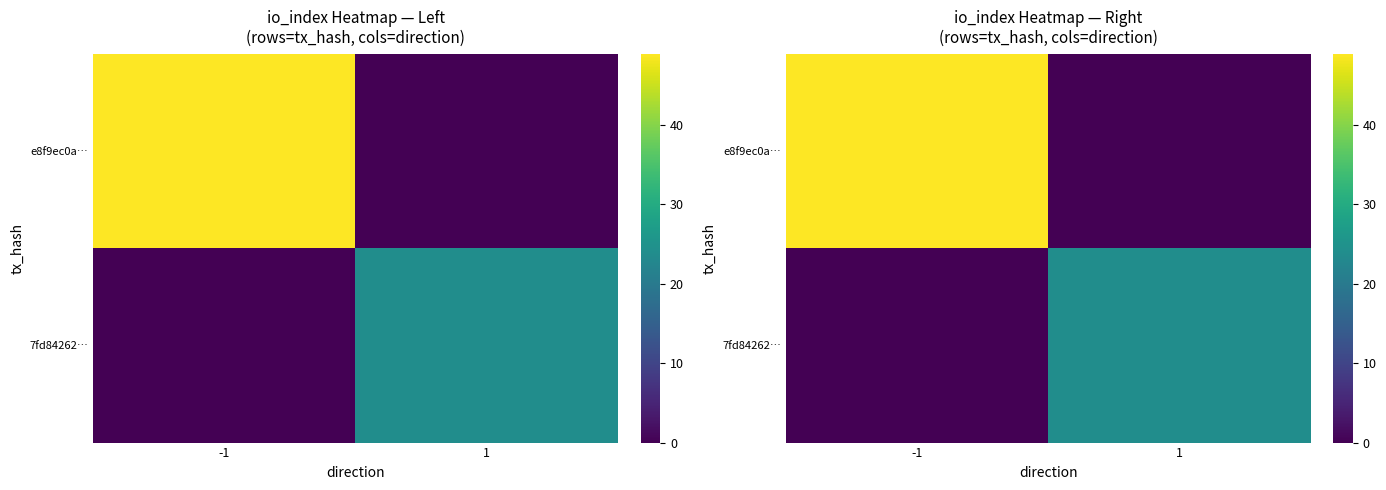

How many 7fd84262… values are between 0 and 24?

2